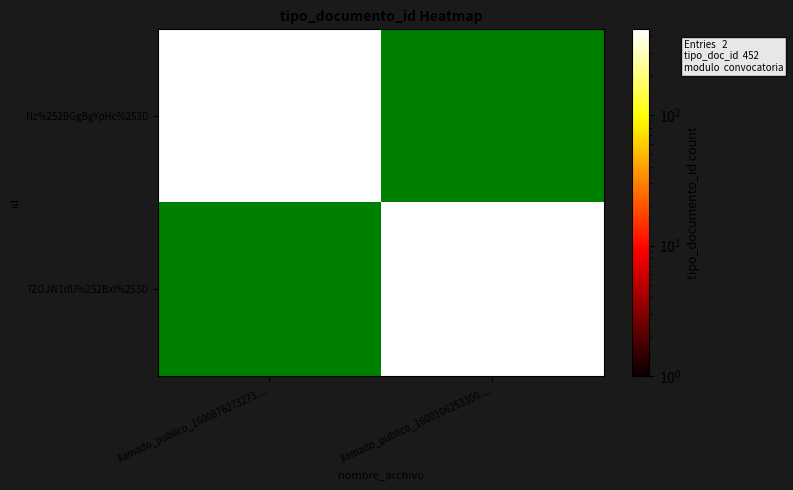

How many series are shown in this chart?

2